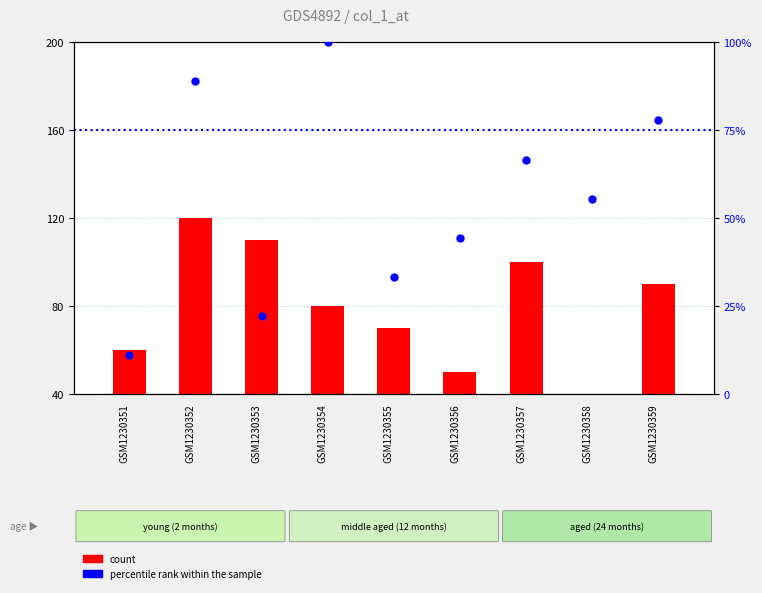

At how many categories does at least one series exceed 33?

9